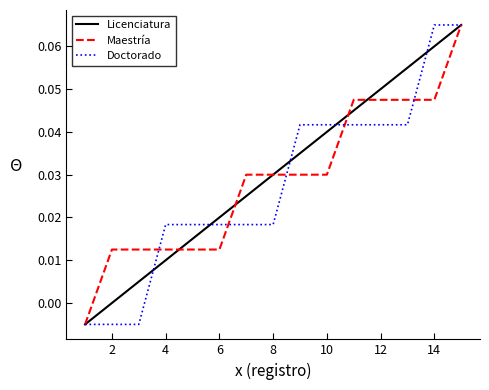

Does the chart have visible grid lines?

No